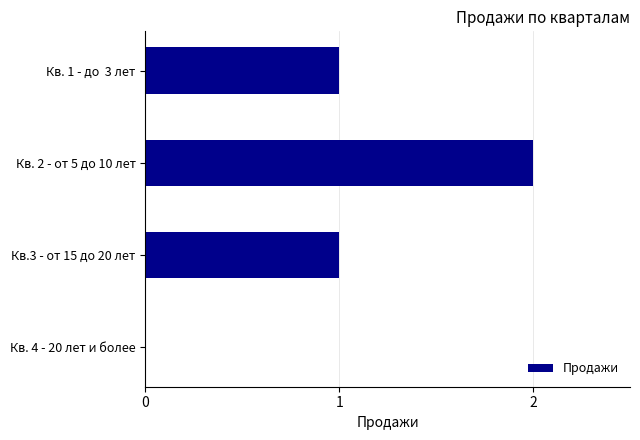

What is the sum of all values?

4